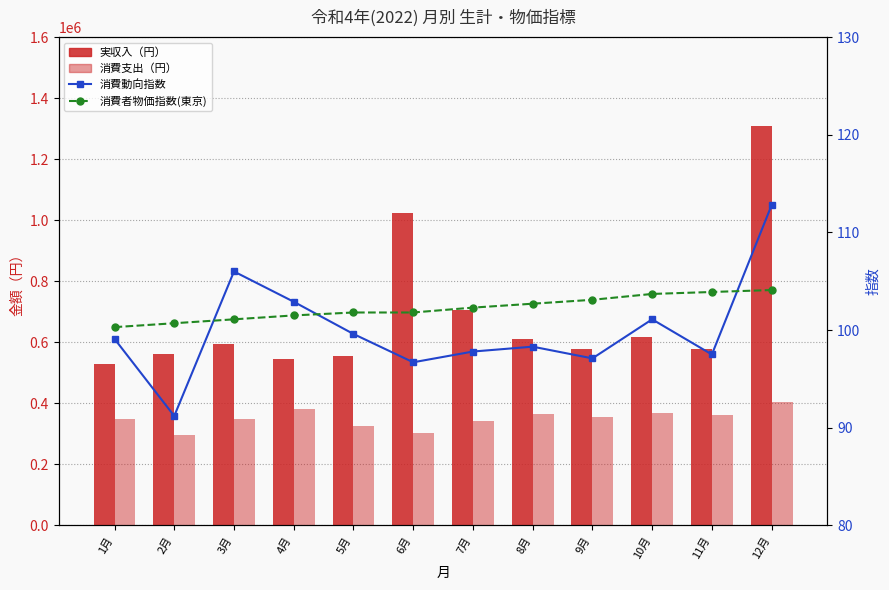

At how many categories does at least one series exceed 979491?

2